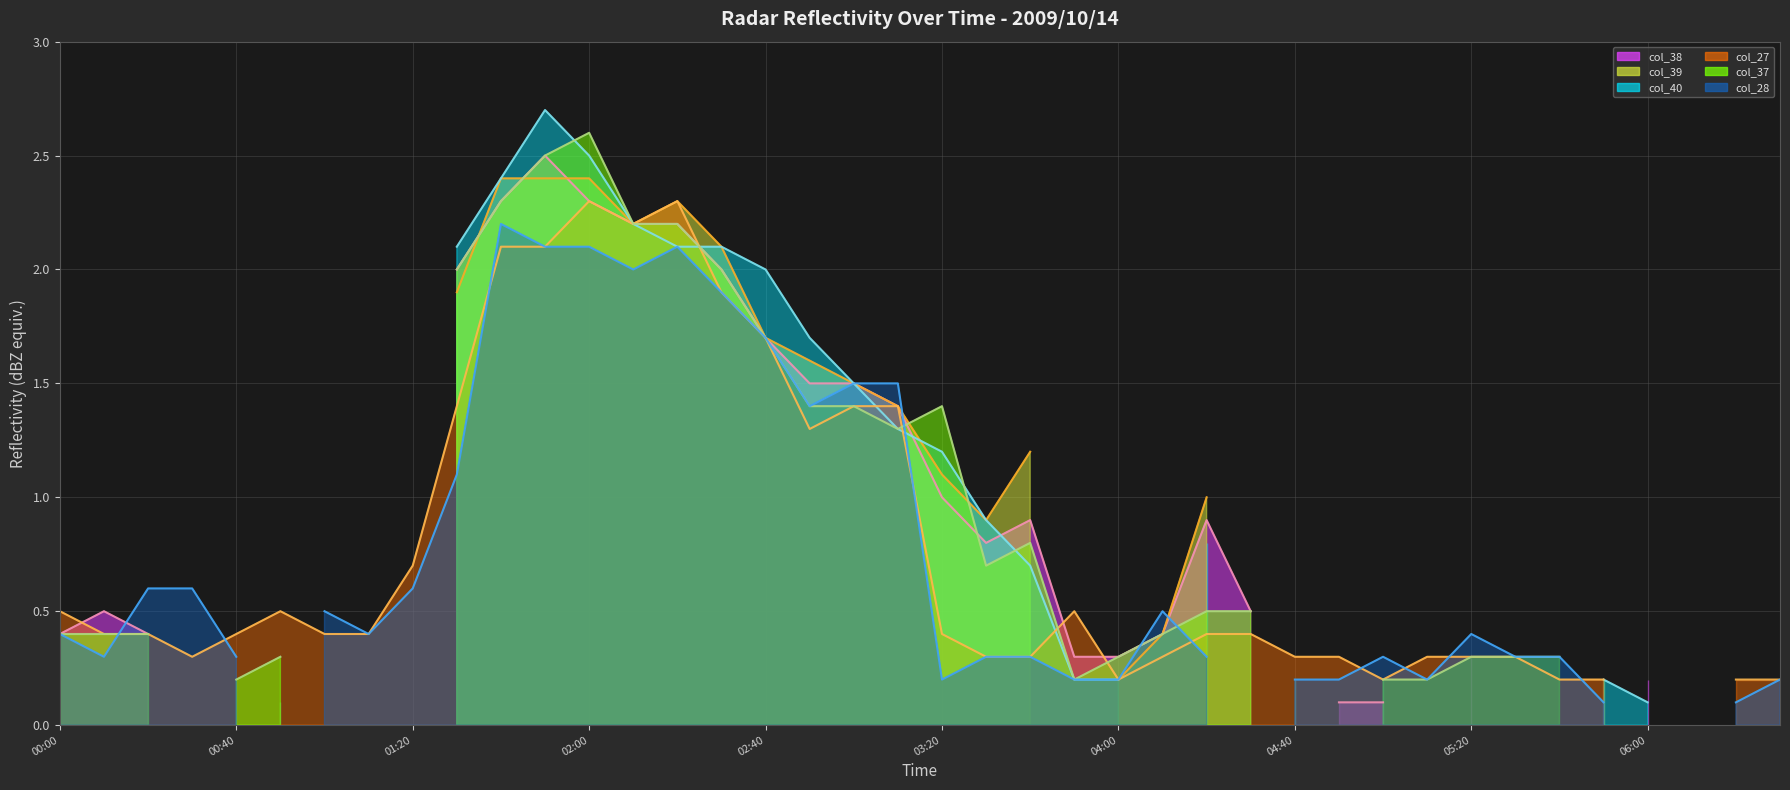

What is the difference between the maximum and minimum values in the col_37 (line) series?

2.4